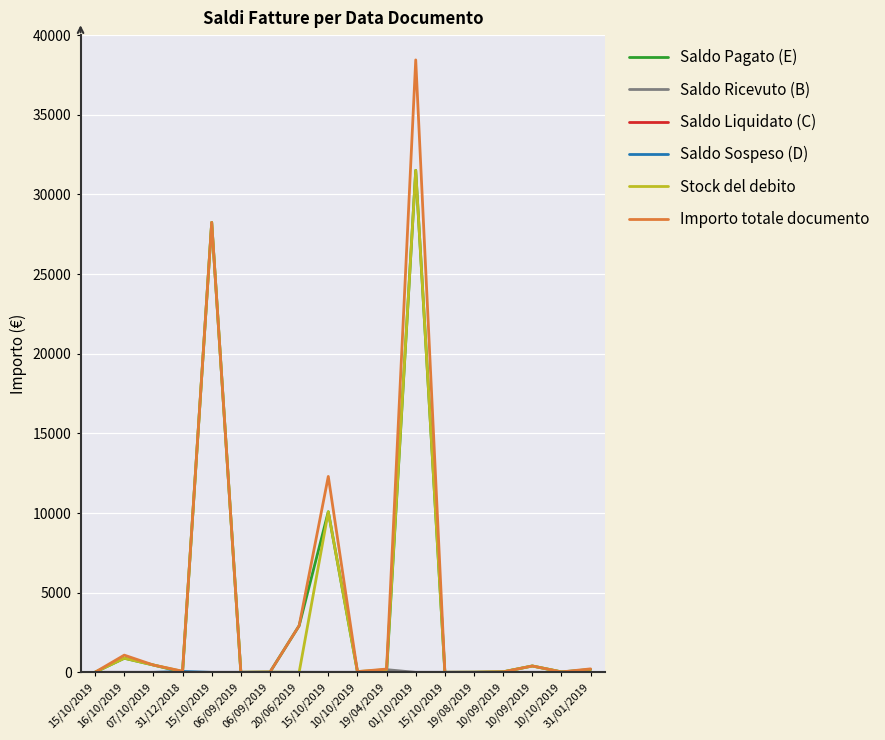

After their last crossing, which series has the higher values: Saldo Sospeso (D) or Saldo Pagato (E)?

Saldo Pagato (E)